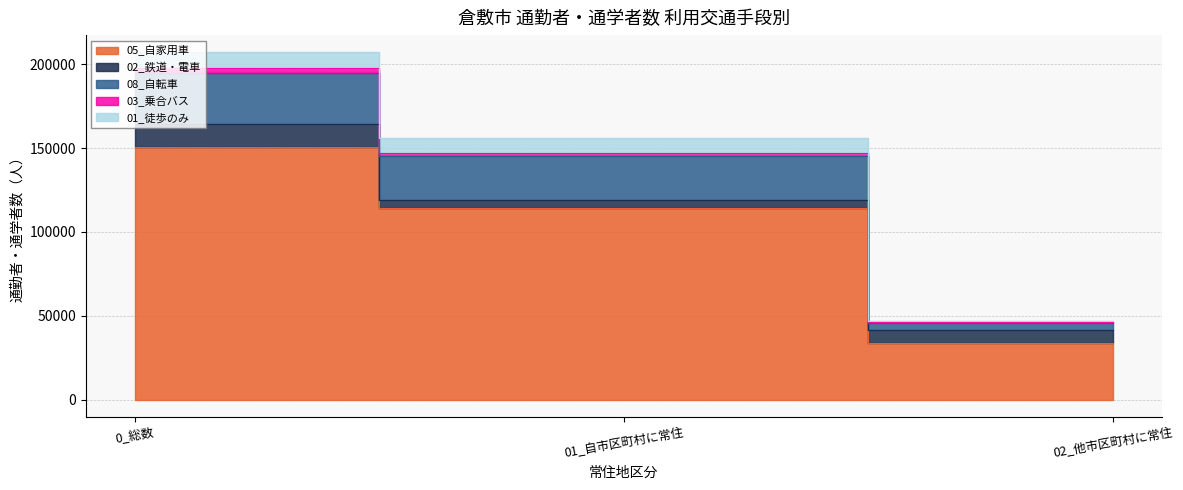

What is the total value across all series at 01_自市区町村に常住?

155934